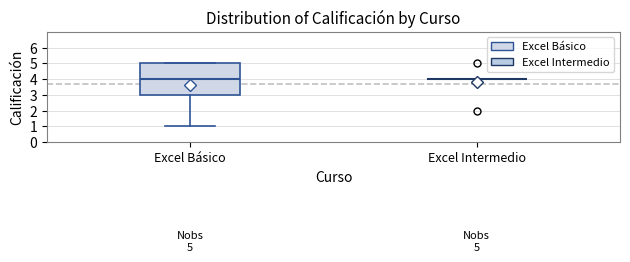

Which box is the tallest, from its lower edge to its upper edge?

Excel Básico